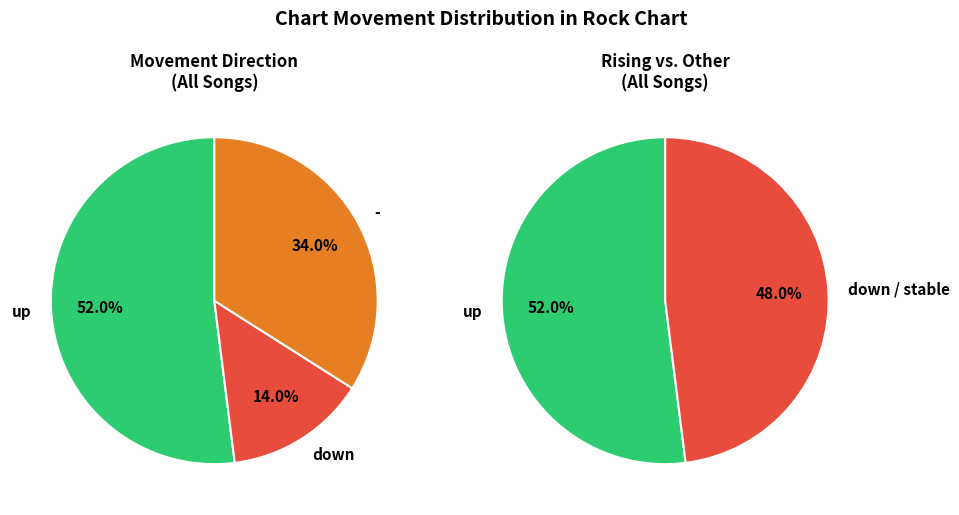

Is there a majority slice in this chart?

Yes